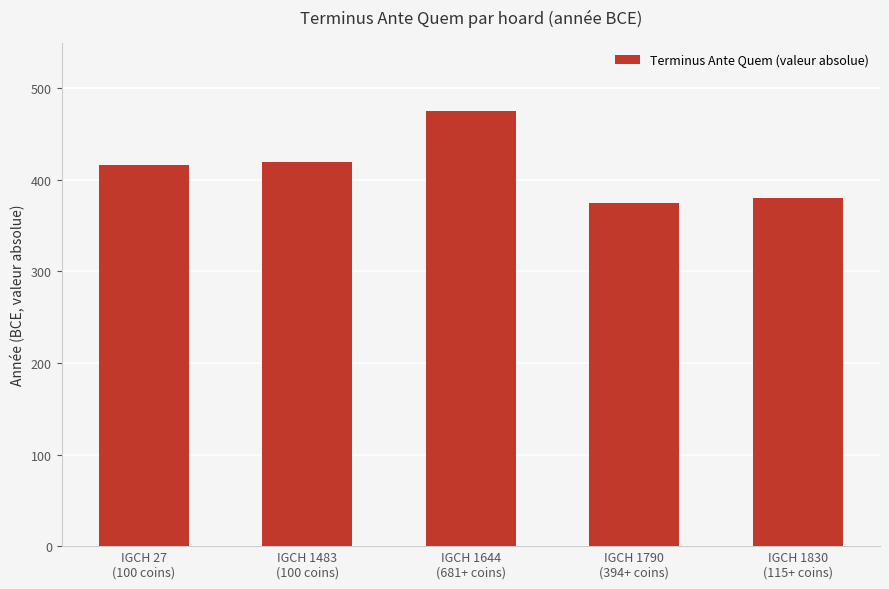

Which label corresponds to the largest value in the chart?

IGCH 1644
(681+ coins)